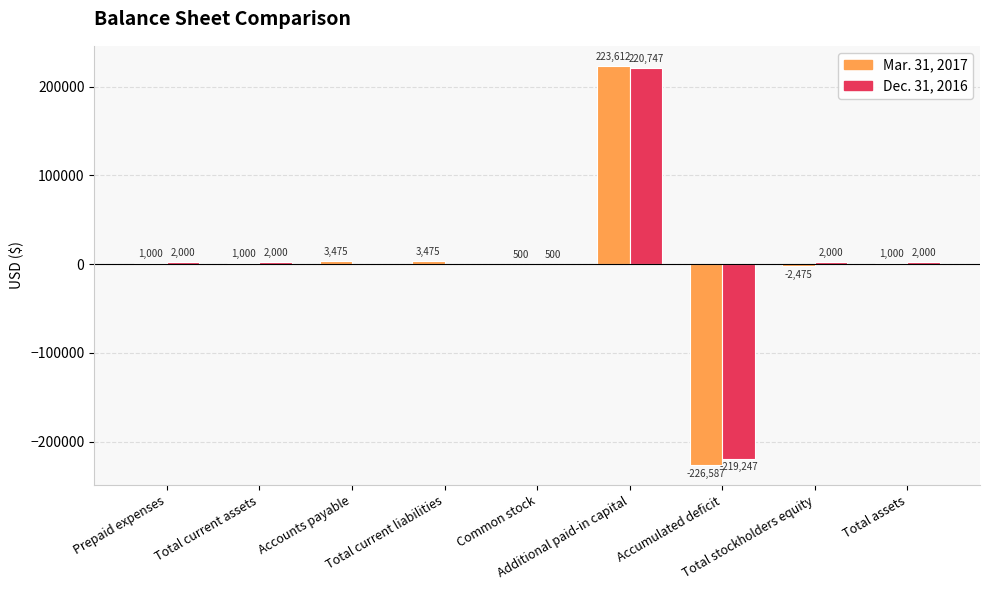

Is the value of Dec. 31, 2016 at Total stockholders equity greater than the value of Mar. 31, 2017 at Accumulated deficit?

Yes